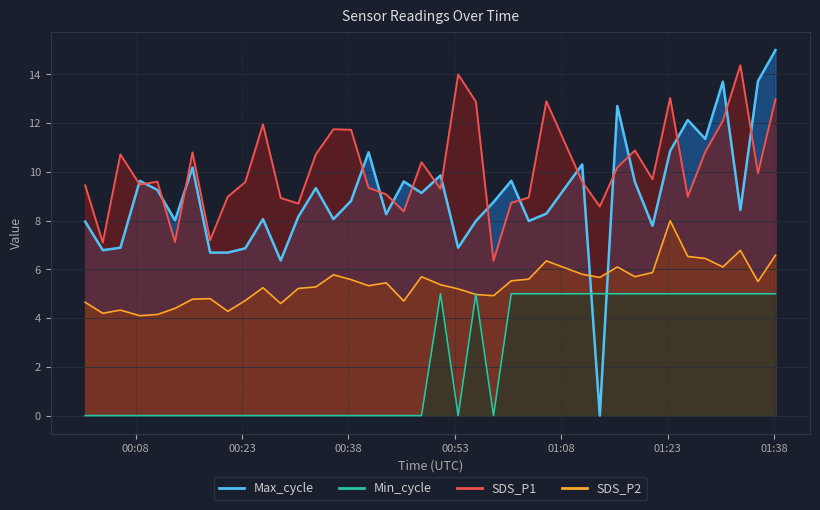

Which series has the largest total across all categories?

SDS_P1